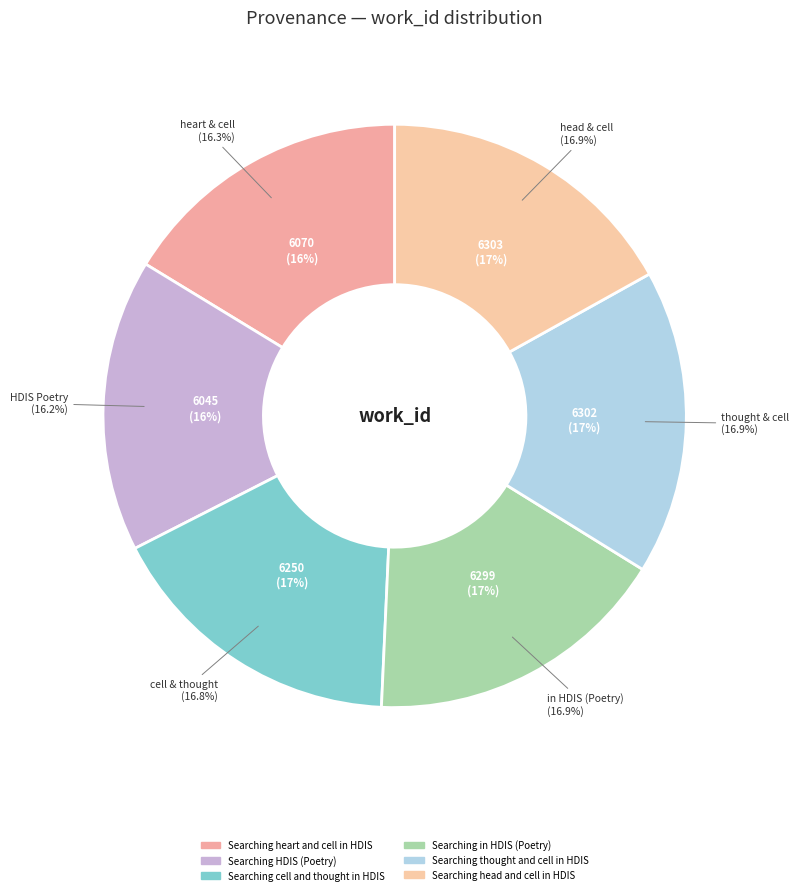

What is the largest slice in the pie chart?

Searching head and cell in HDIS